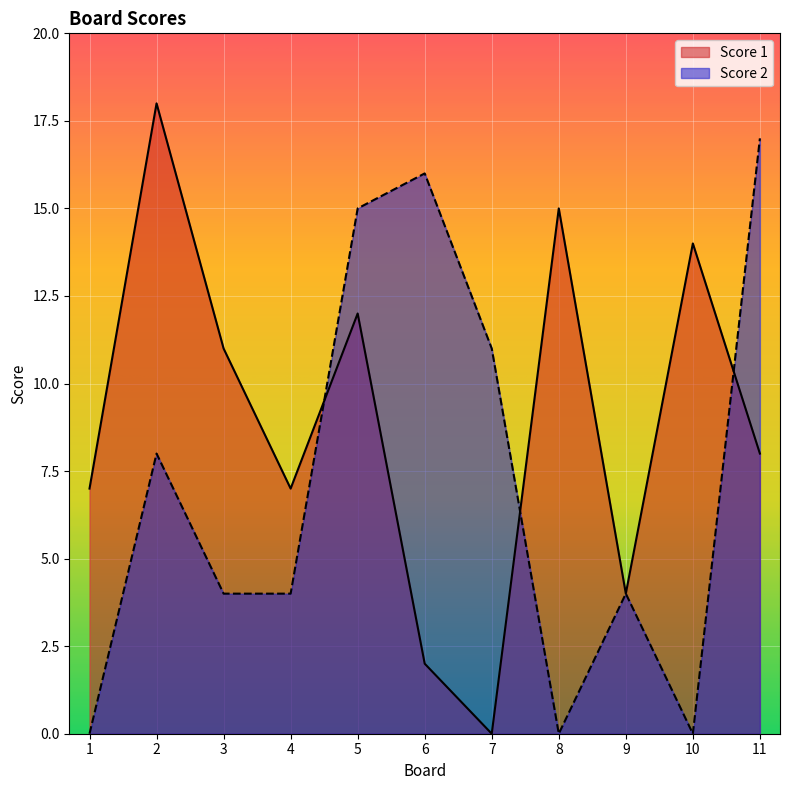

At how many categories does at least one series exceed 11?

6